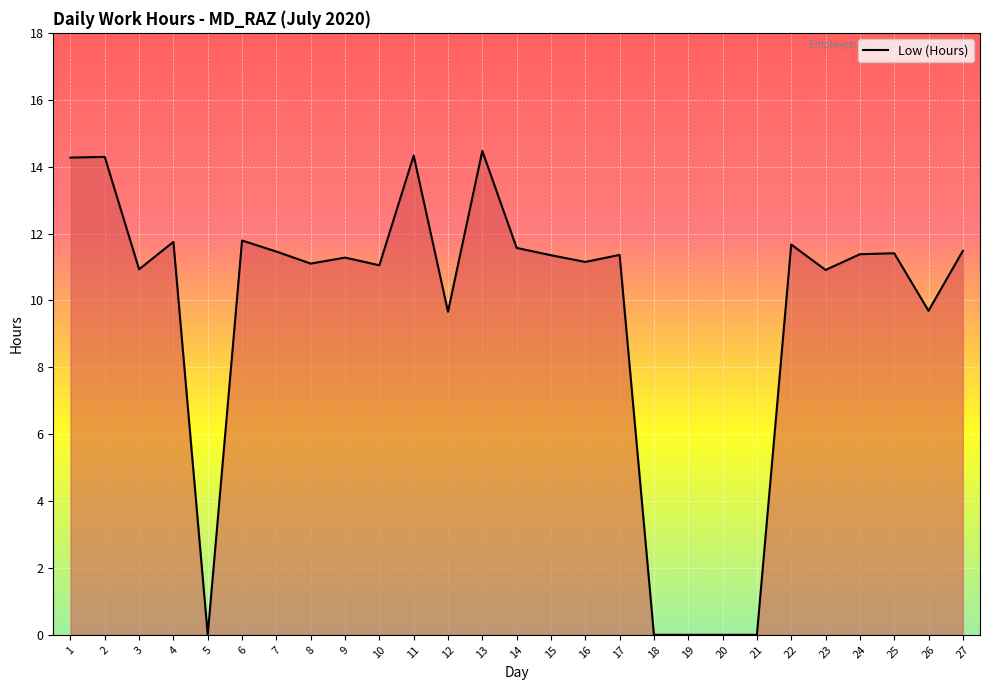

What is the maximum value shown in the chart?

14.5